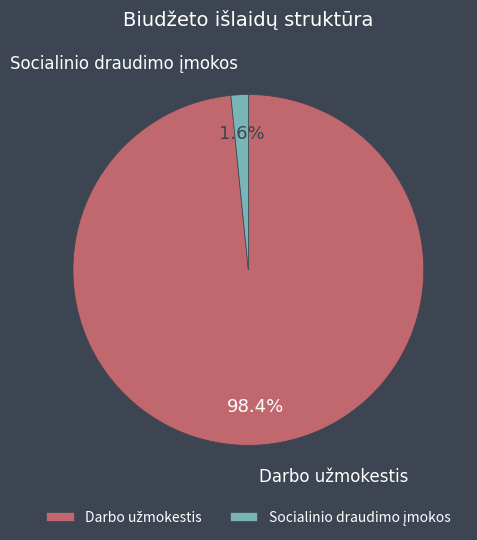

Is there a majority slice in this chart?

Yes